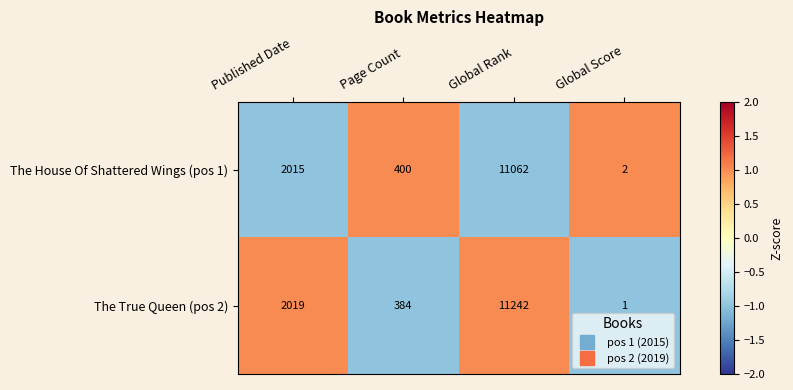

At which category is the sum across all series the highest?

Global Rank